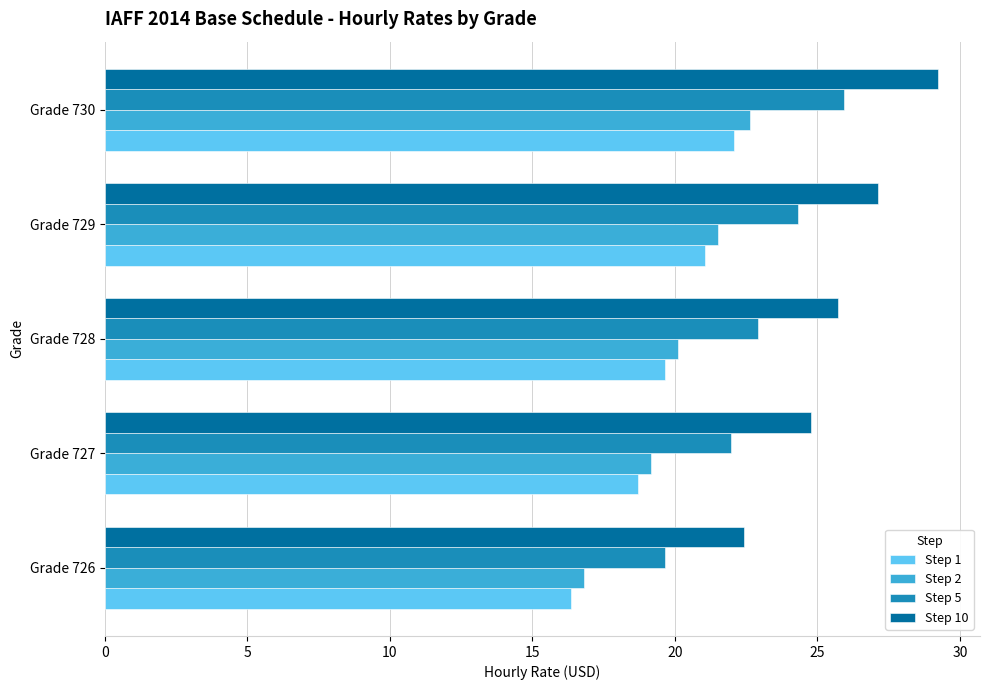

What is the sum of the Step 5 values at Grade 727 and Grade 726?

41.6